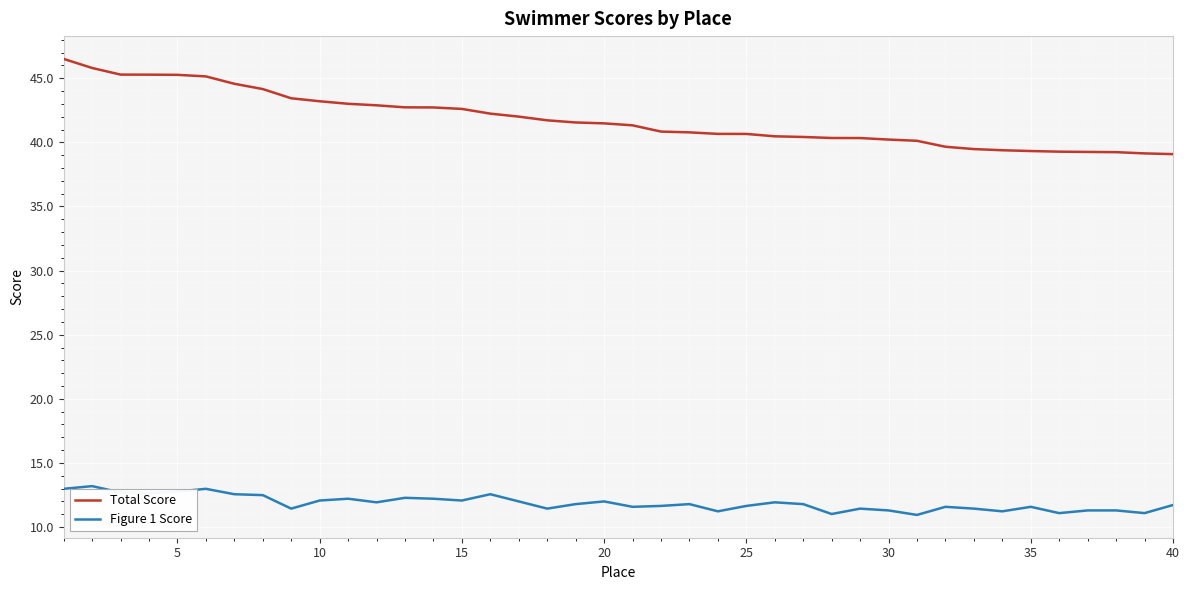

Which series has the largest total across all categories?

Total Score